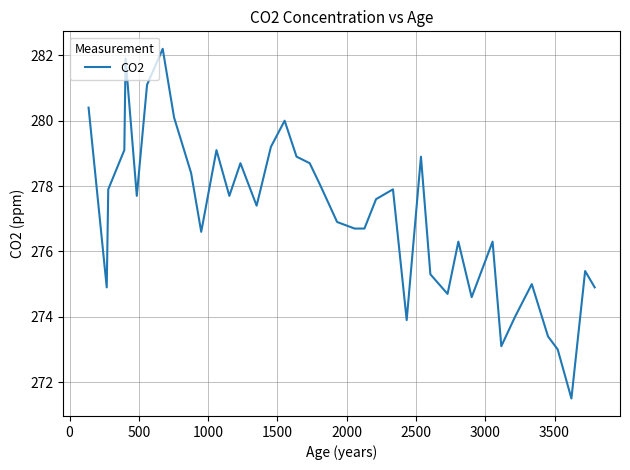

What is the difference between the maximum and minimum values?

10.7